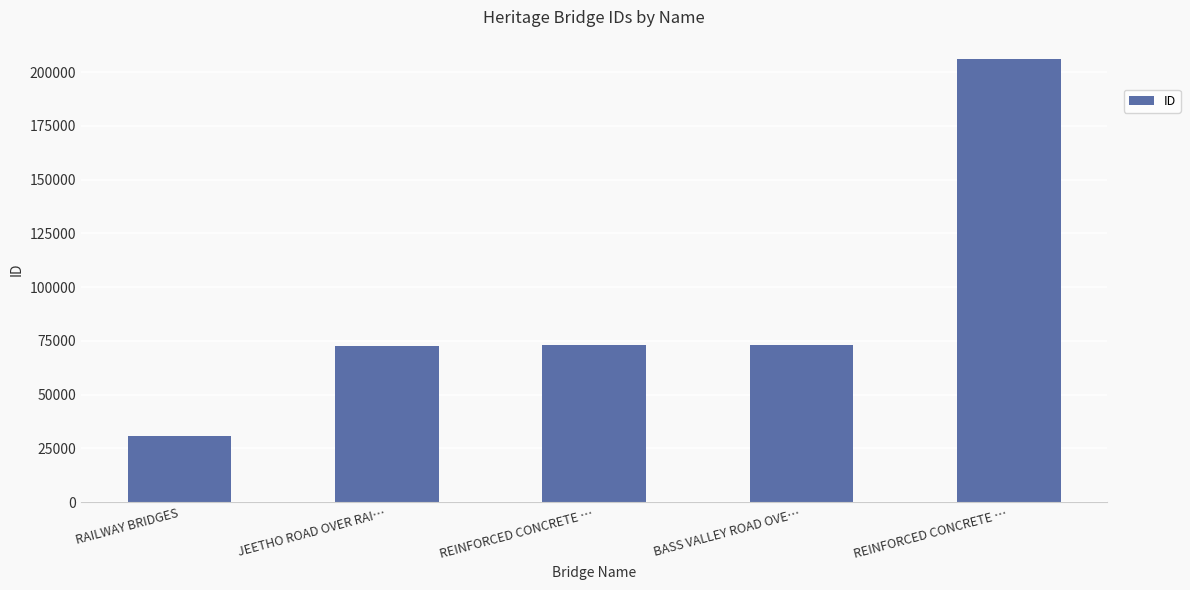

What is the difference between the values at REINFORCED CONCRETE … and REINFORCED CONCRETE …?

133105